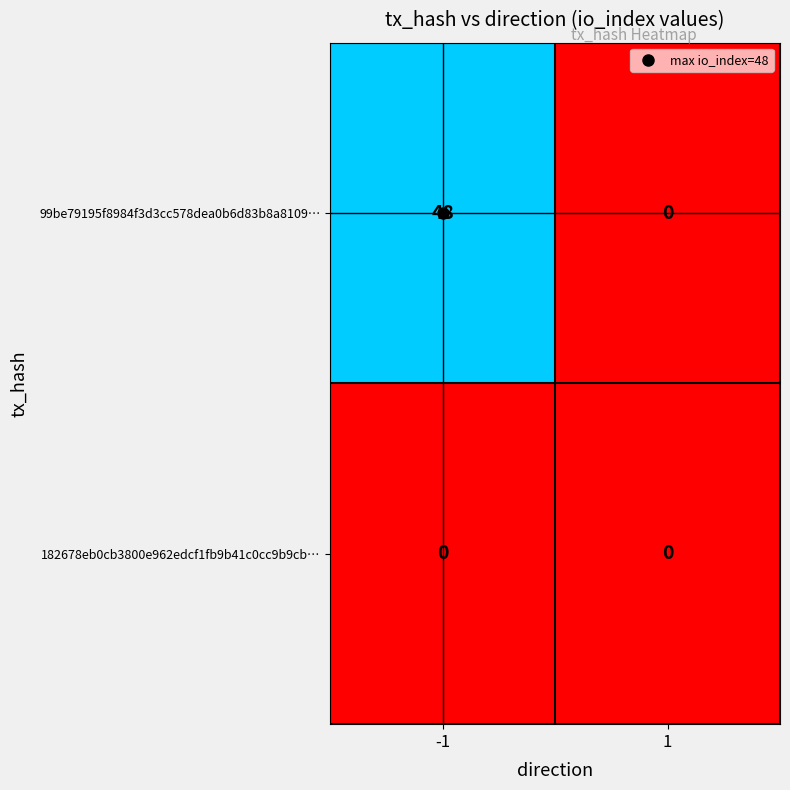

Which series has the largest total across all categories?

99be79195f8984f3d3cc578dea0b6d83b8a8109…